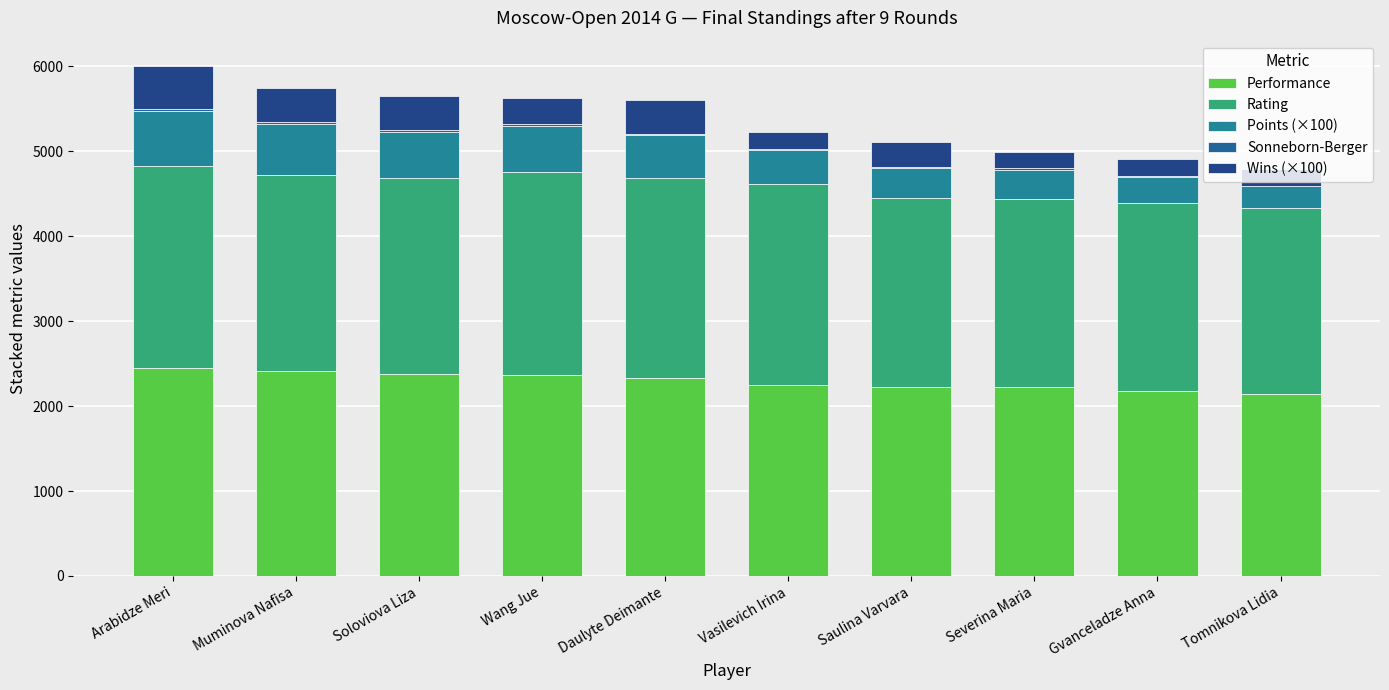

What is the total value across all series at Severina Maria?

4995.8